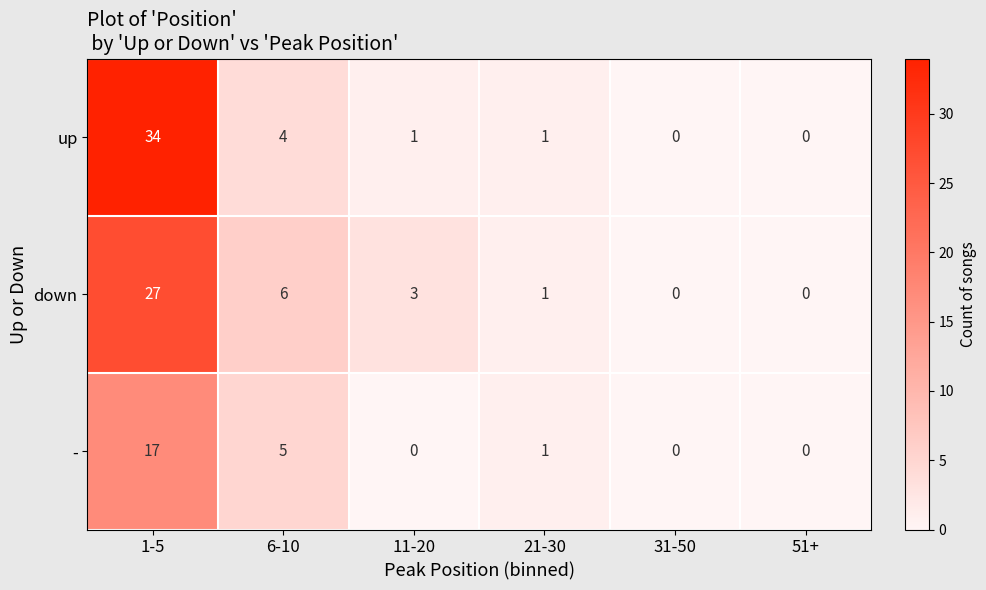

True or false: down has a value of 9 at 6-10.

False